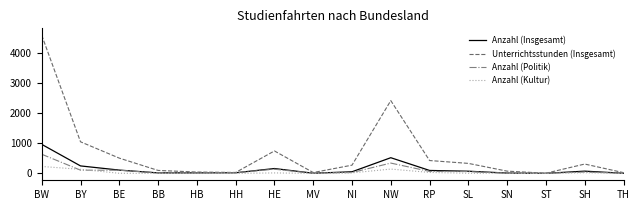

What is the sum of all Anzahl (Insgesamt) values?

2372